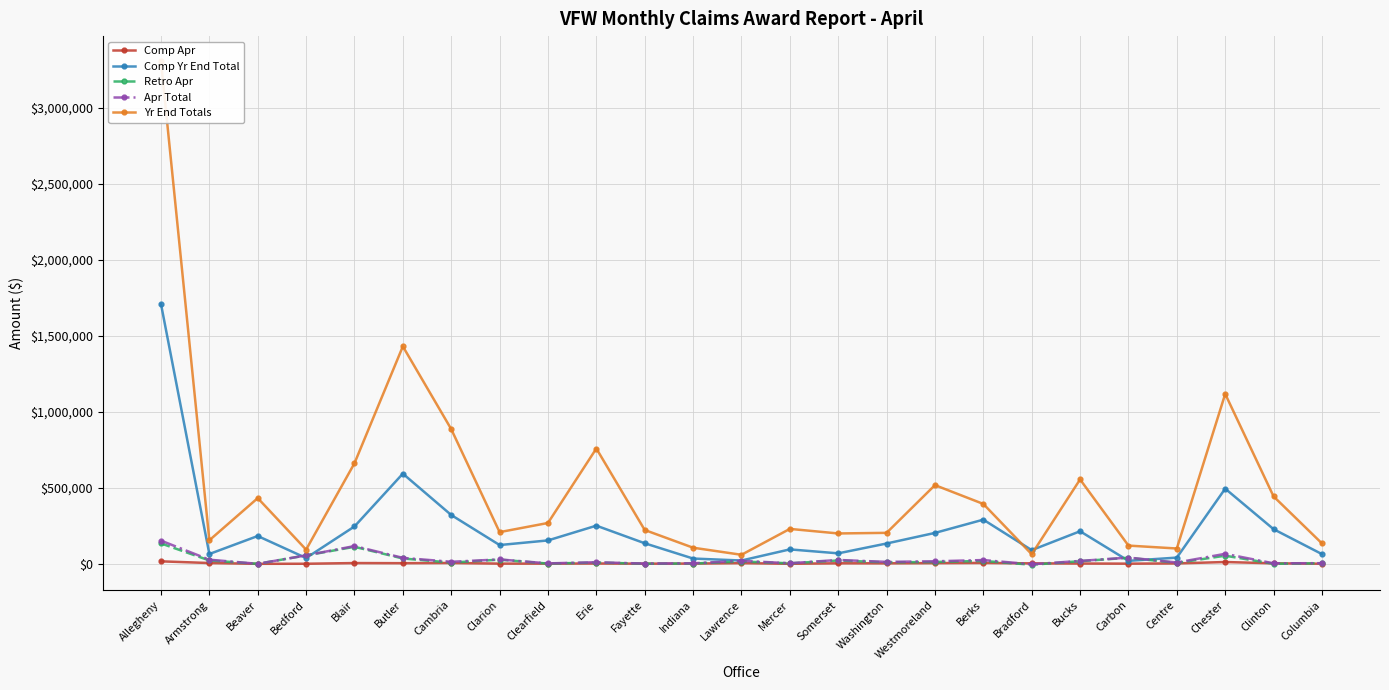

Between Butler and Bradford, which series saw the biggest shift?

Yr End Totals